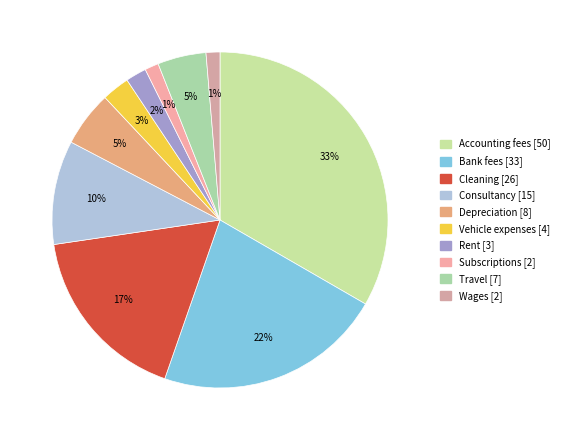

Rank the categories by value from lowest to highest.

Subscriptions, Wages, Rent, Vehicle expenses, Travel, Depreciation, Consultancy, Cleaning, Bank fees, Accounting fees